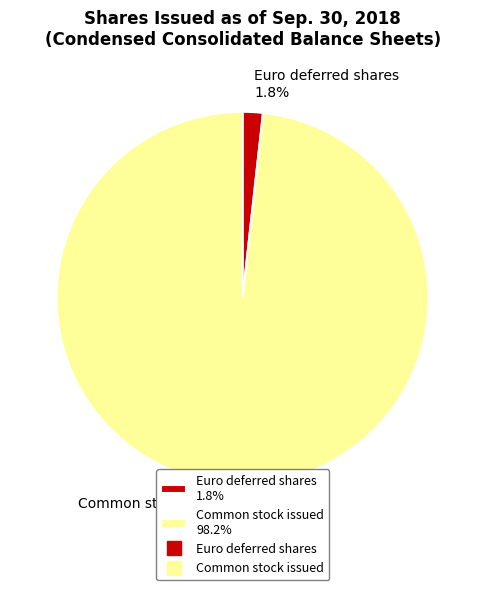

True or false: Common stock issued accounts for 92% of the total.

False